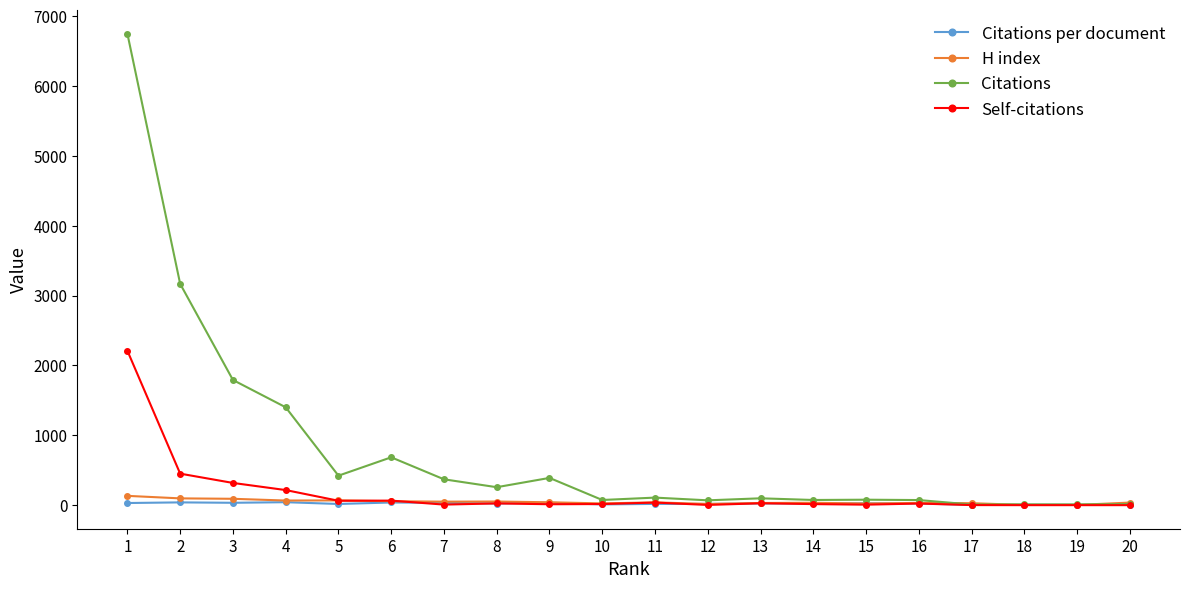

True or false: H index has more than 0 points higher than both neighbors.

True